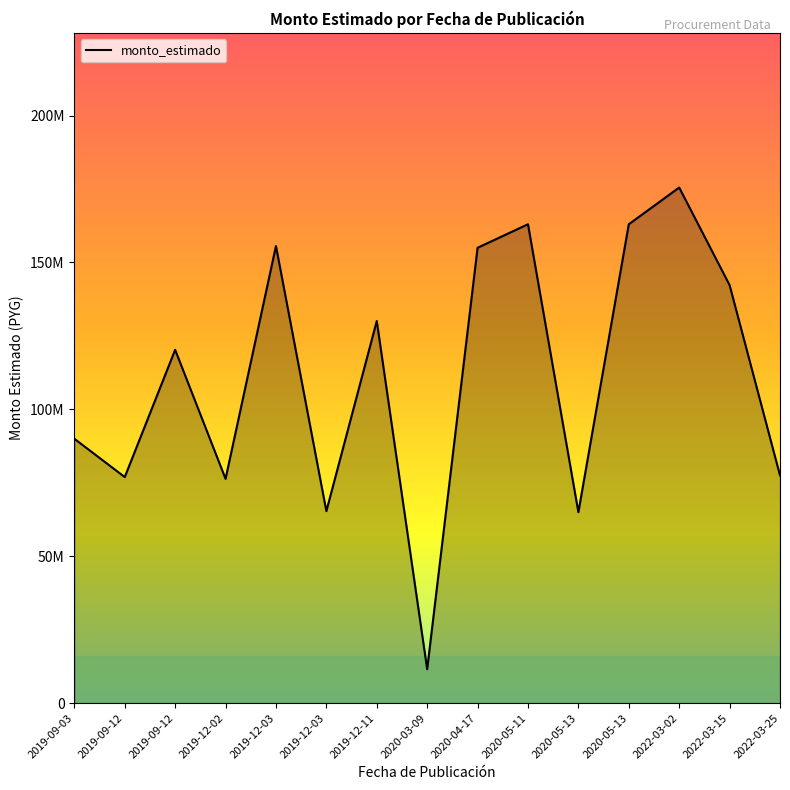

Reading left to right, list all the values displayed in this chart.

2019-09-03=90000000	2019-09-12=76950000	2019-09-12=120273200	2019-12-02=76352000	2019-12-03=155590000	2019-12-03=65361000	2019-12-11=130068600	2020-03-09=11565000	2020-04-17=155000000	2020-05-11=163000000	2020-05-13=65000000	2020-05-13=163000000	2022-03-02=175500000	2022-03-15=142281500	2022-03-25=77525000